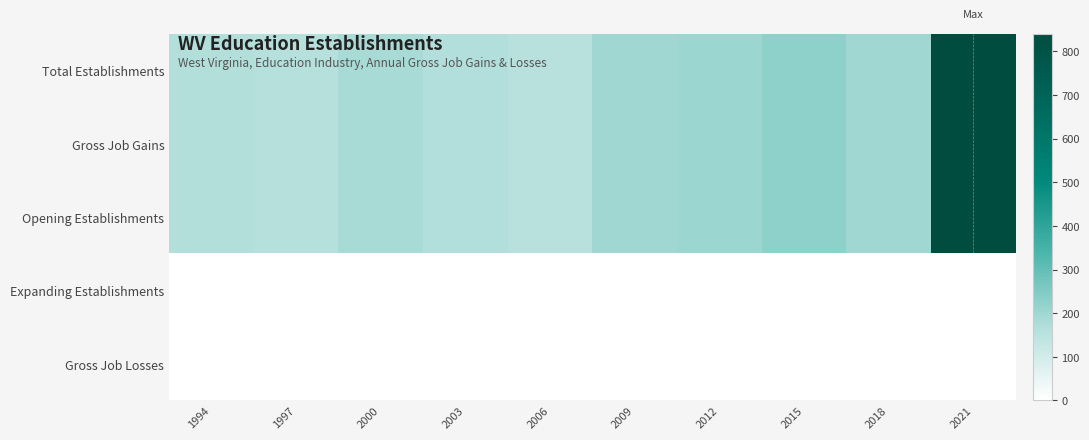

At which category does the chart reach its minimum across all series?

1994